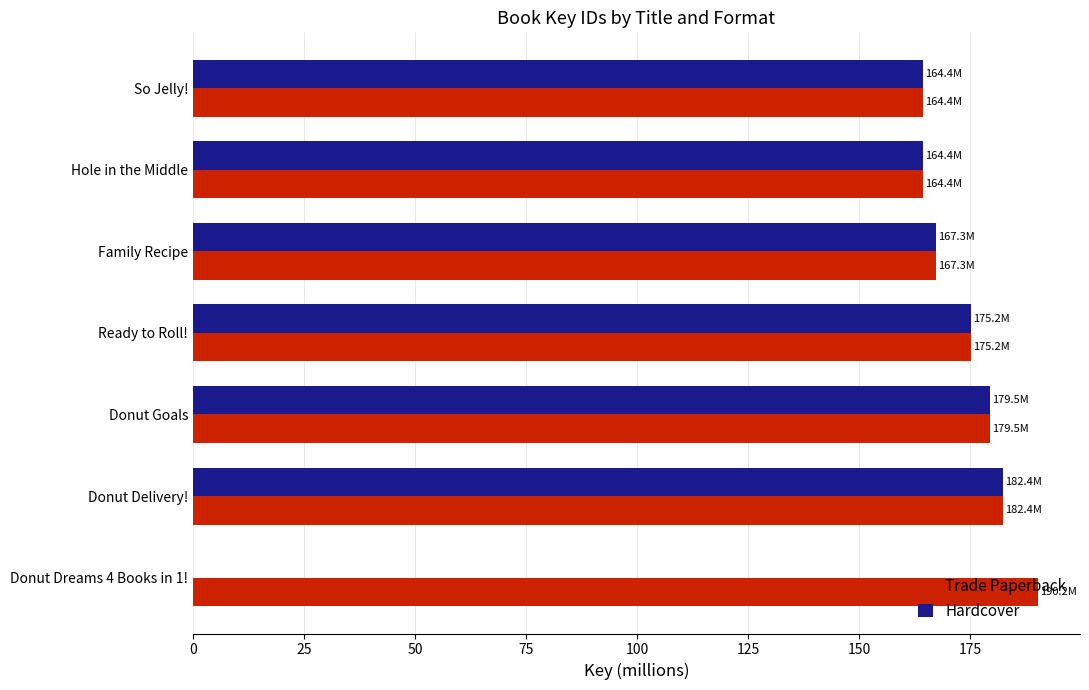

How many data points does each series have?

7